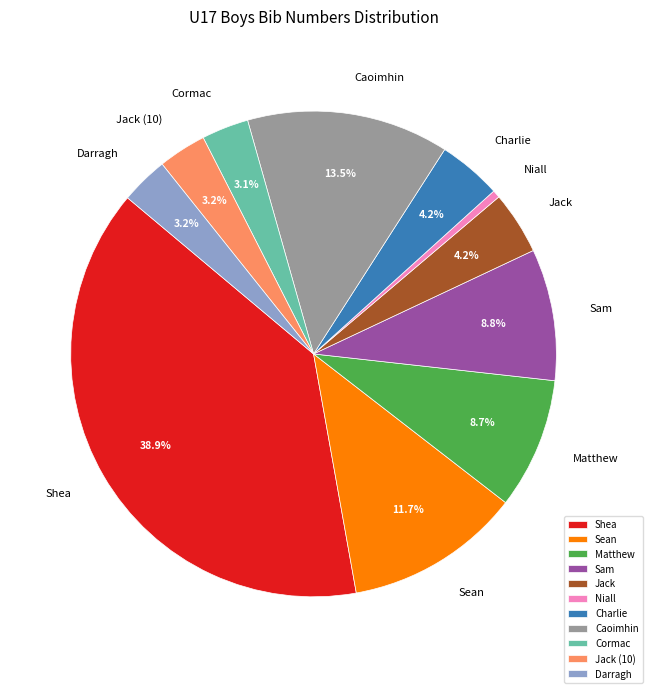

To the nearest percent, what portion does Sam represent?

9%